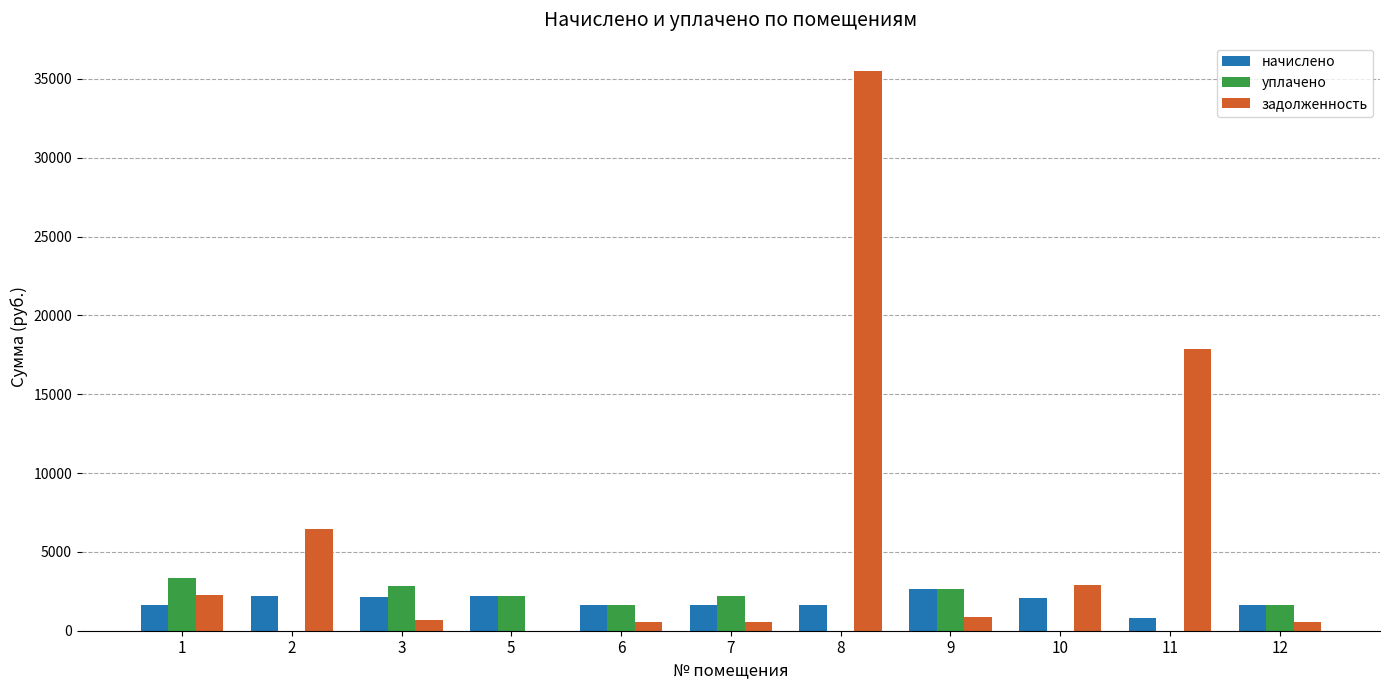

Does the chart contain stacked bars?

No